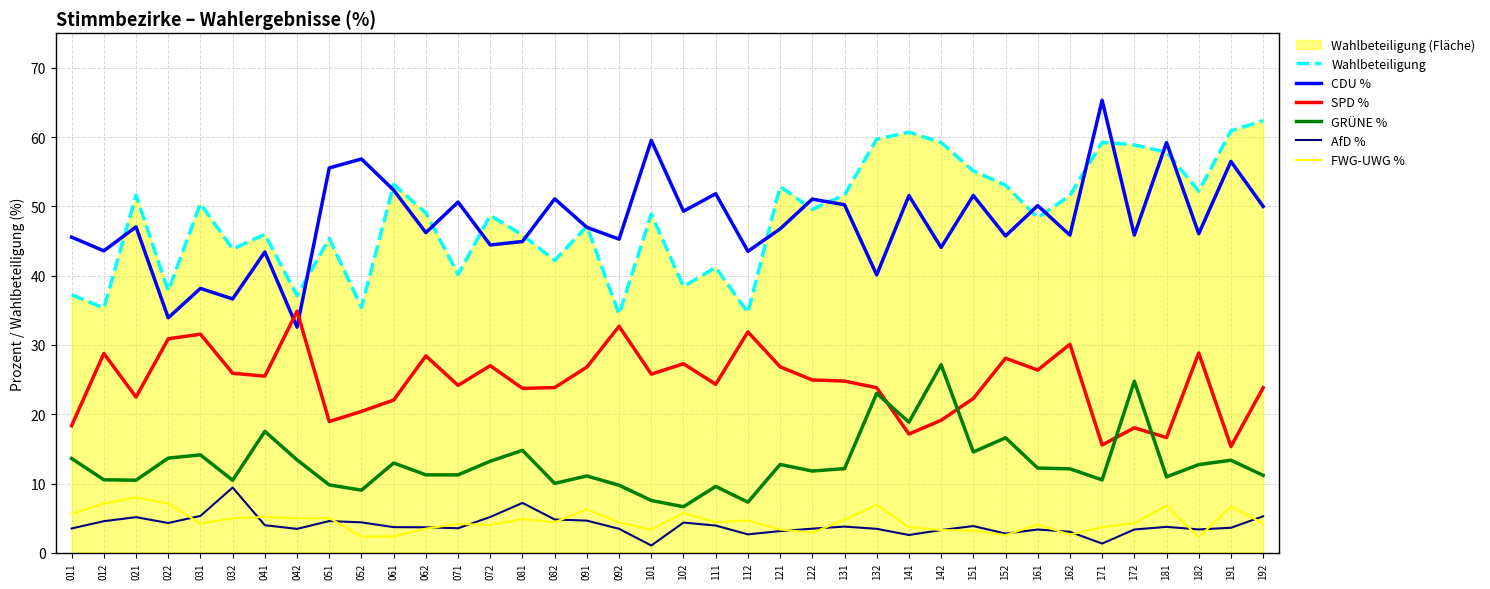

Which series changed the most between 102 and 171?

Wahlbeteiligung